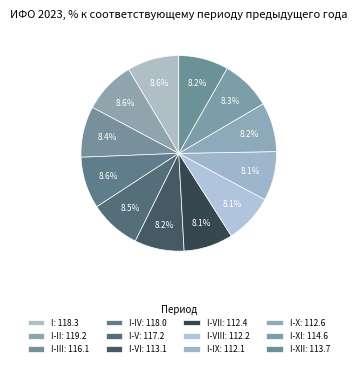

How many segments does this pie chart have?

12